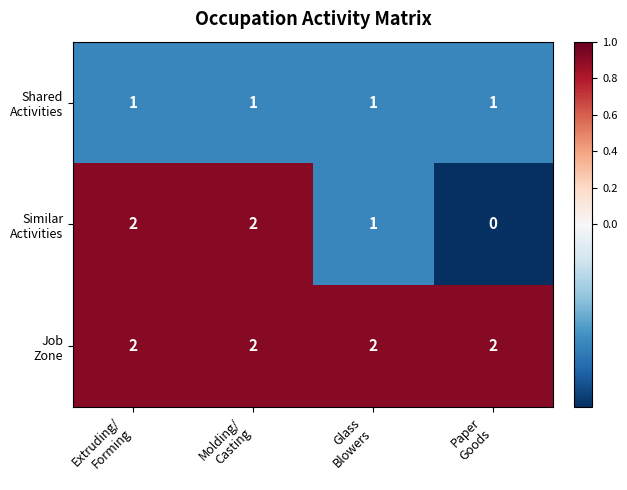

At how many categories does at least one series exceed 0?

4